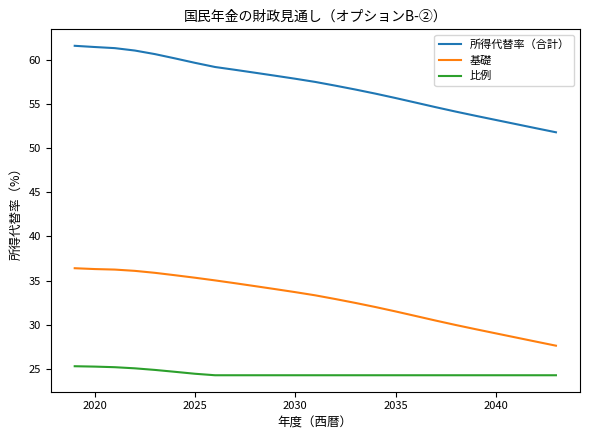

List the series in order of their overall mean, lowest first.

比例, 基礎, 所得代替率（合計）